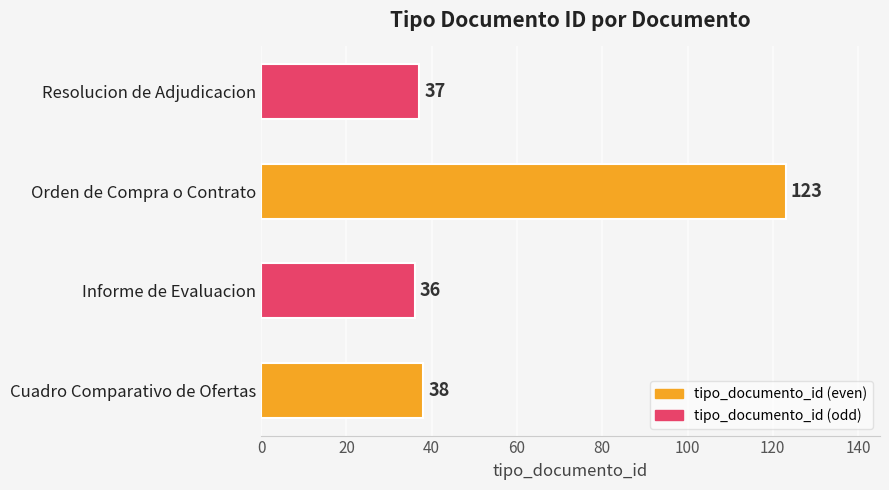

Approximately how many times larger is the value at Orden de Compra o Contrato compared to Informe de Evaluacion?

3.4